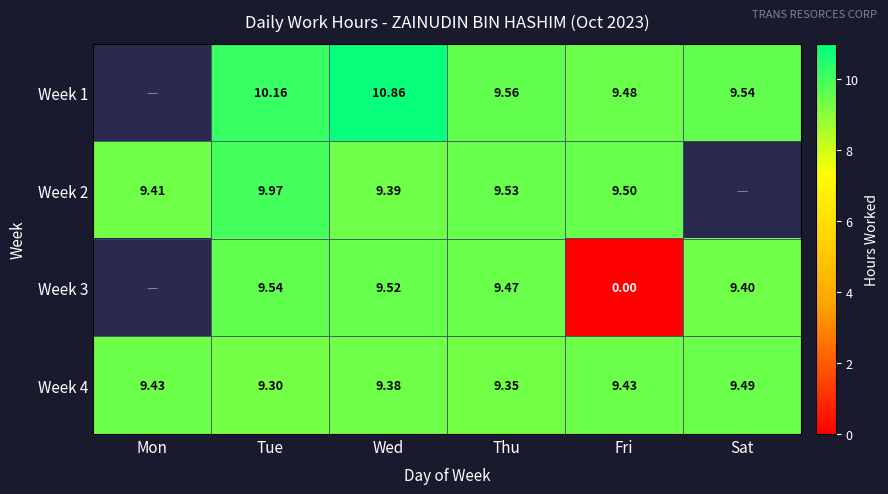

What is the total value across all series at Tue?

39.0